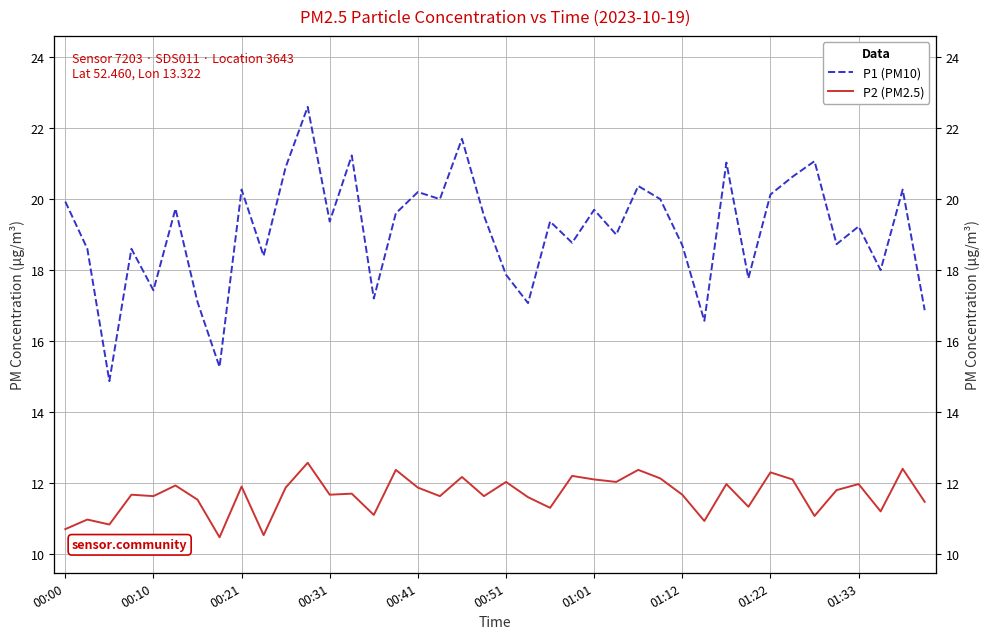

True or false: P1 (PM10) and P2 (PM2.5) cross at least once.

False